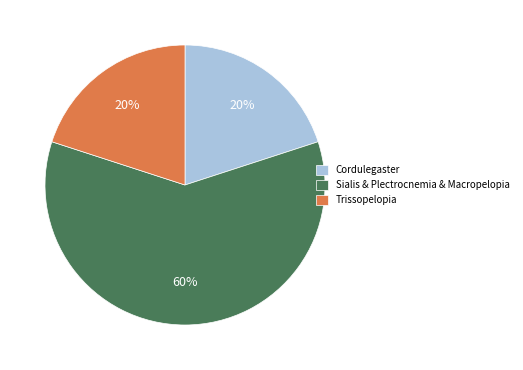

To the nearest percent, what is the difference between the largest and smallest slice percentages?

40%